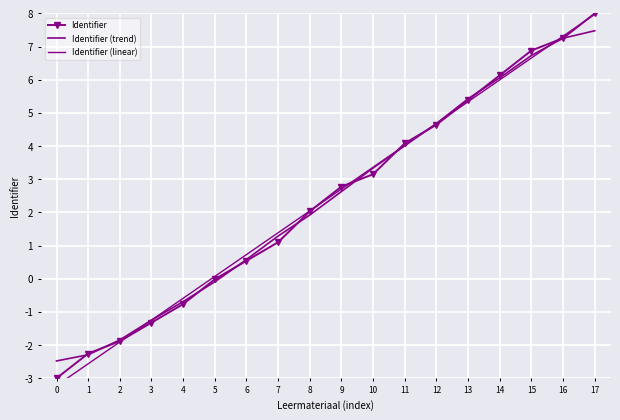

What is the sum of all Identifier (linear) values?

42.8